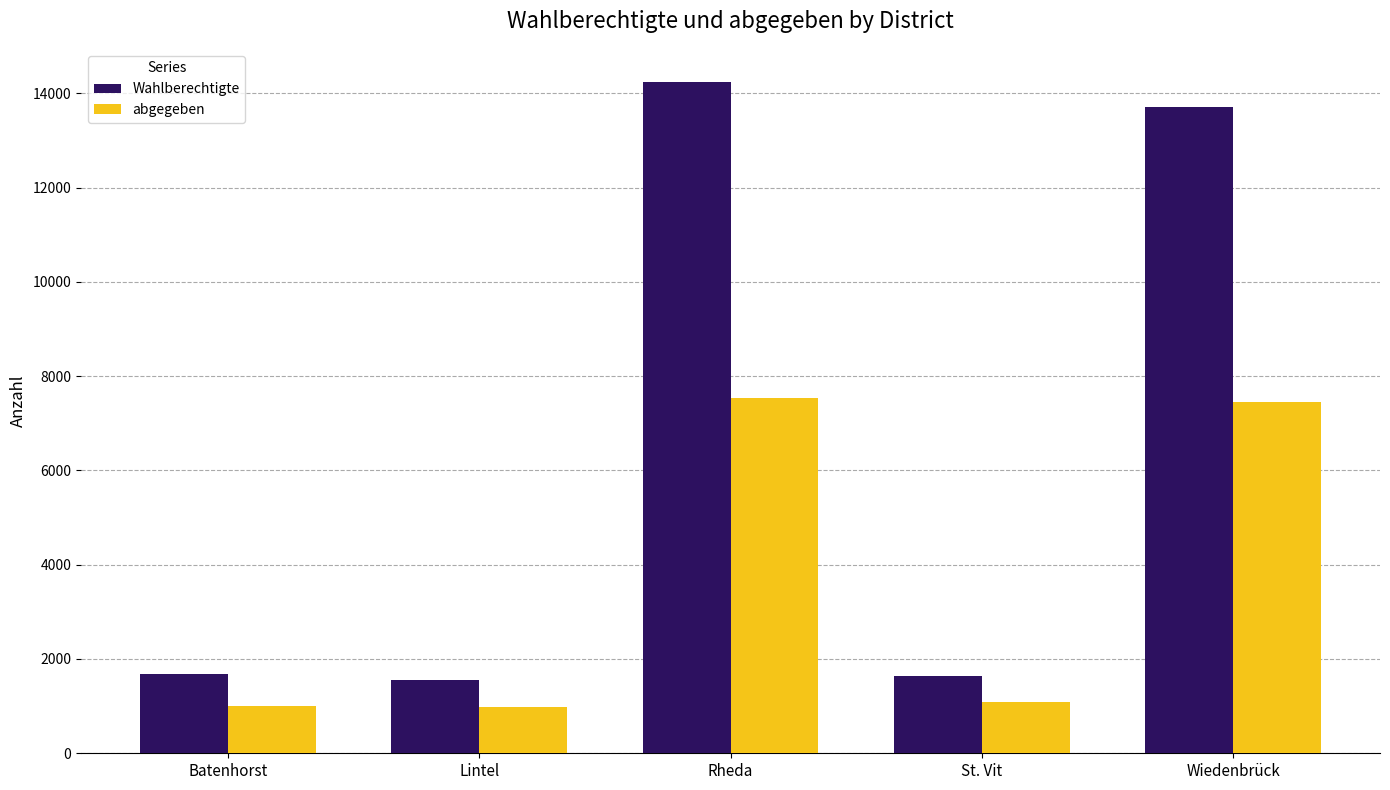

What is the difference between the second highest and minimum values in the Wahlberechtigte series?

12149